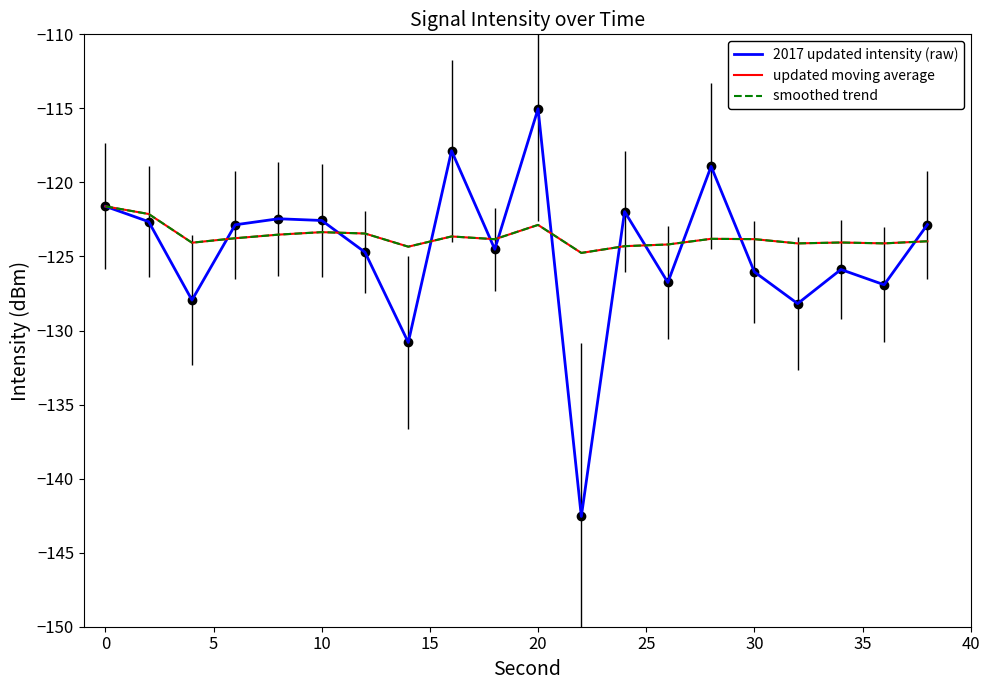

Is this an area chart (filled region under the line)?

No